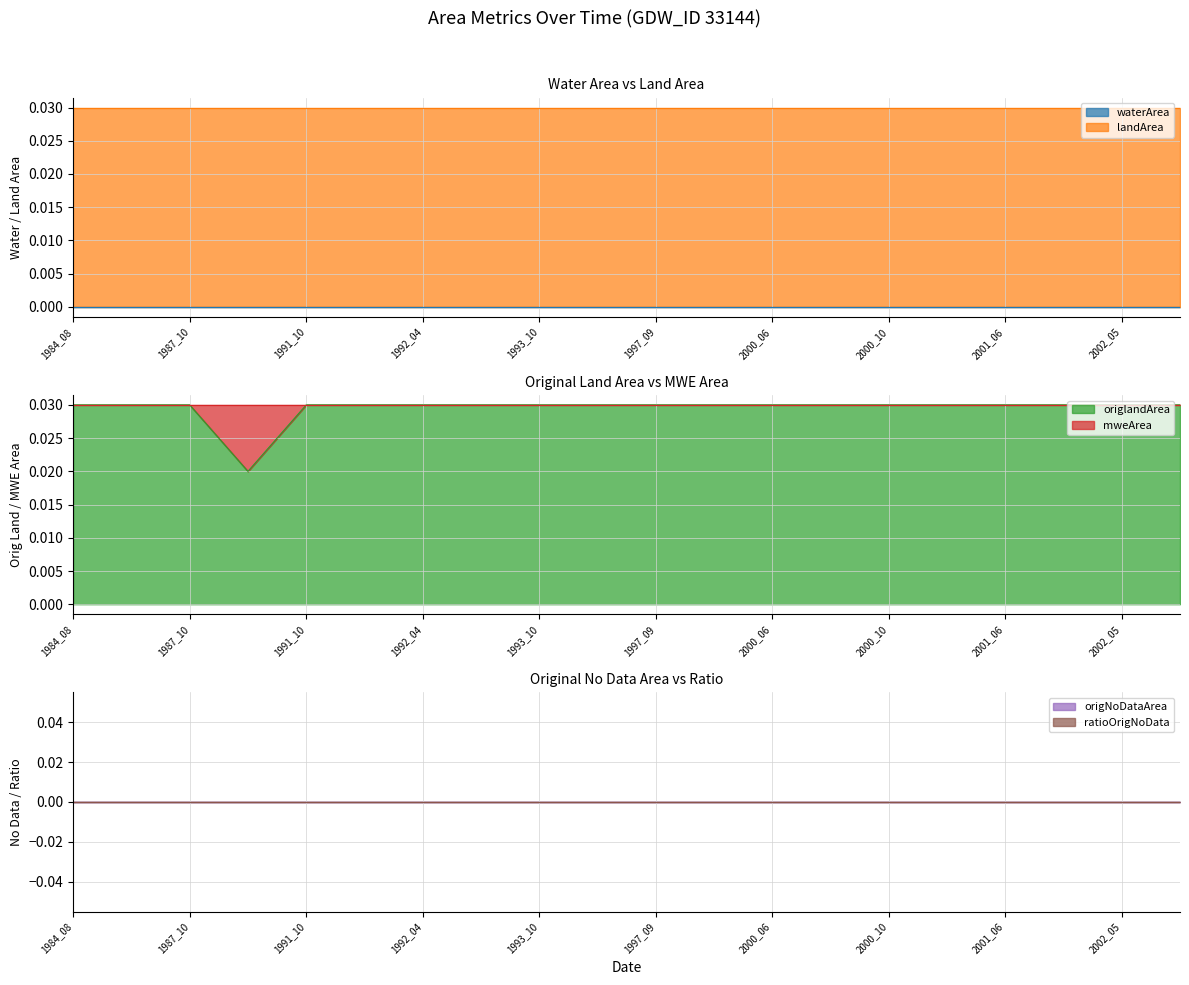

Is it true that landArea equals 0.1 at 2002_05?

False